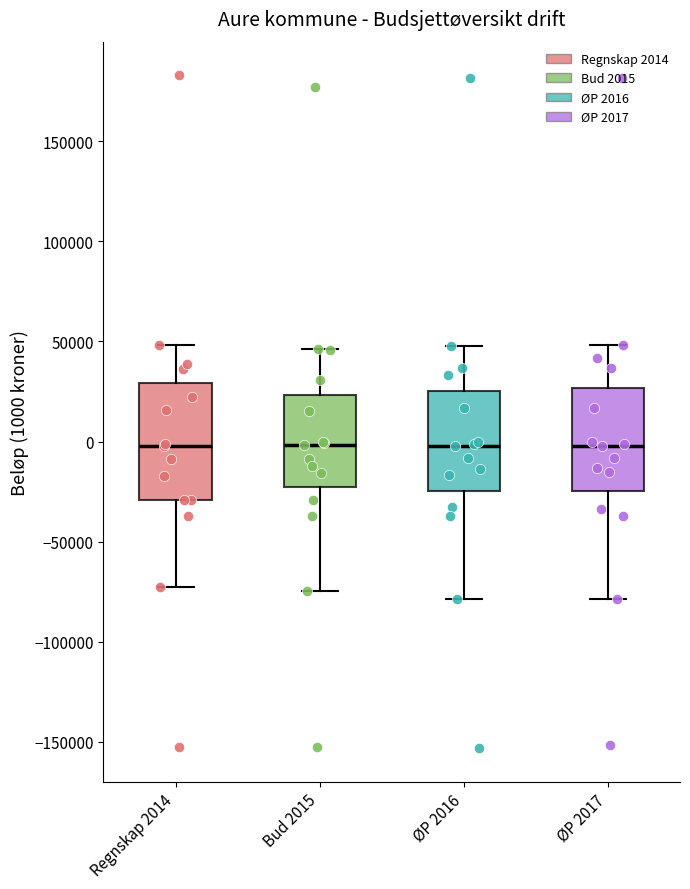

Reading left to right, transcribe this box plot: for each box, give where its median line is, the range the box spans, and where its two whiskers end, as read against the y-axis. The values are not printed on the chart, so give them approximately, as read against the axis.

Regnskap 2014: median 0, box -30000 to 30000, whiskers -75000 to 50000
Bud 2015: median 0, box -25000 to 25000, whiskers -75000 to 45000
ØP 2016: median 0, box -25000 to 25000, whiskers -80000 to 50000
ØP 2017: median 0, box -25000 to 25000, whiskers -80000 to 50000